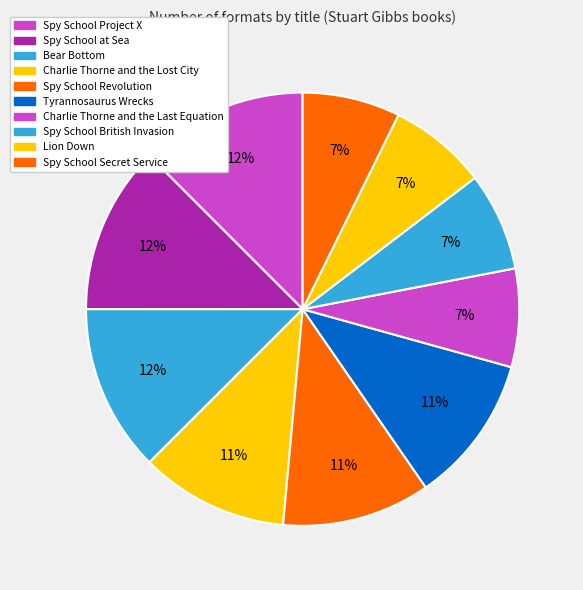

True or false: Lion Down accounts for 7% of the total.

True